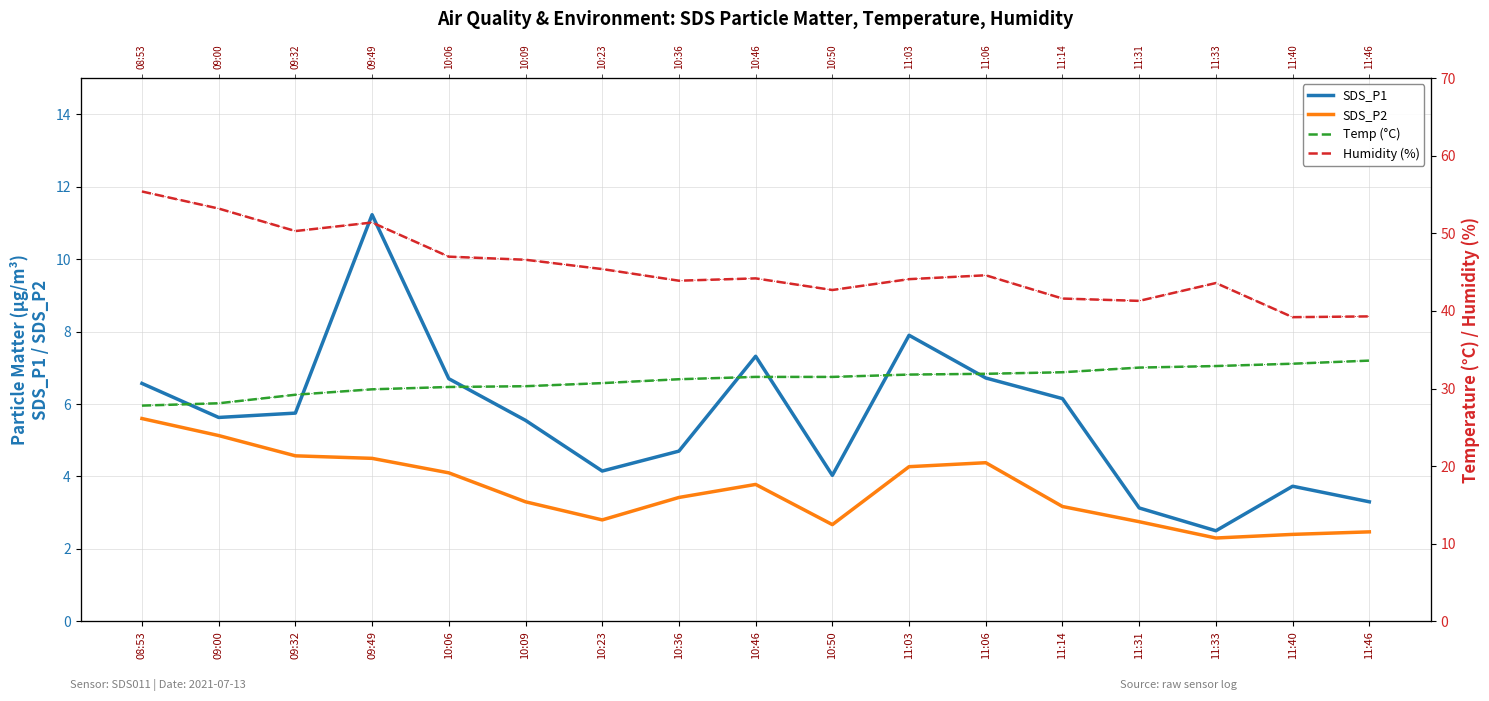

True or false: Temp (°C) and SDS_P2 cross at least once.

False